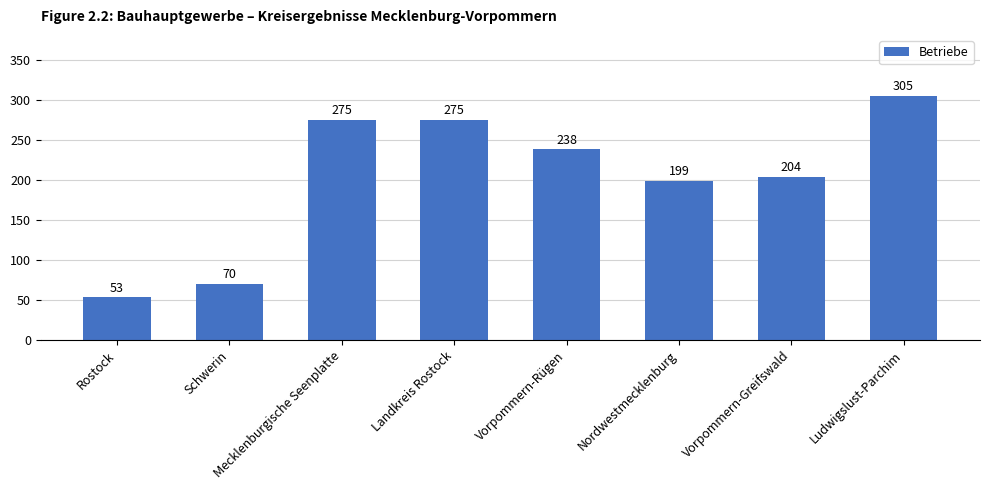

Is it true that the value at Rostock is 53?

True